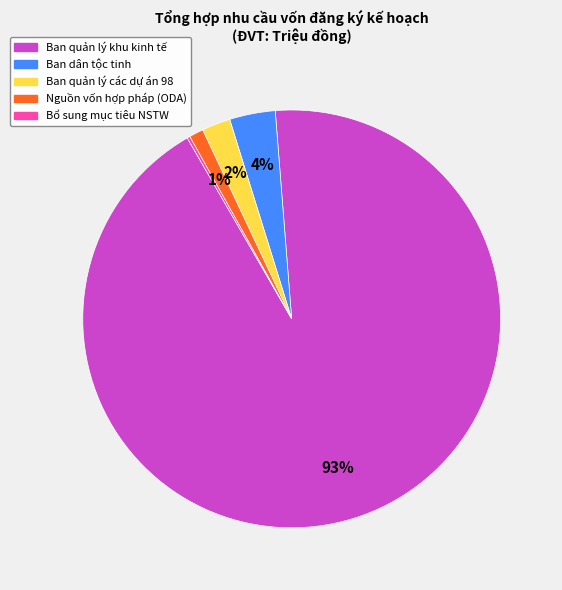

To the nearest percent, what is the difference between the largest and smallest slice percentages?

93%